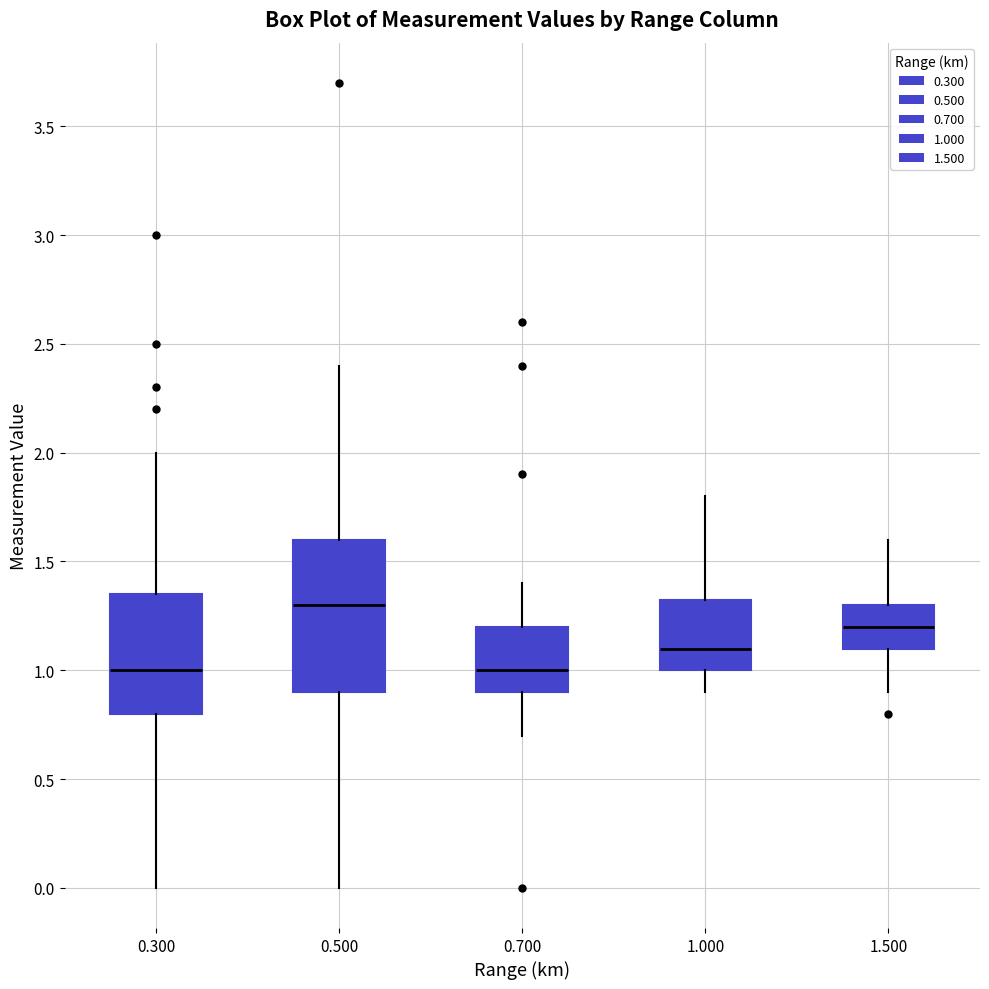

Where does the lower whisker of the box at x = 0.500 end on the y-axis? The values are not printed on the chart, so give them approximately, as read against the axis.

0.00